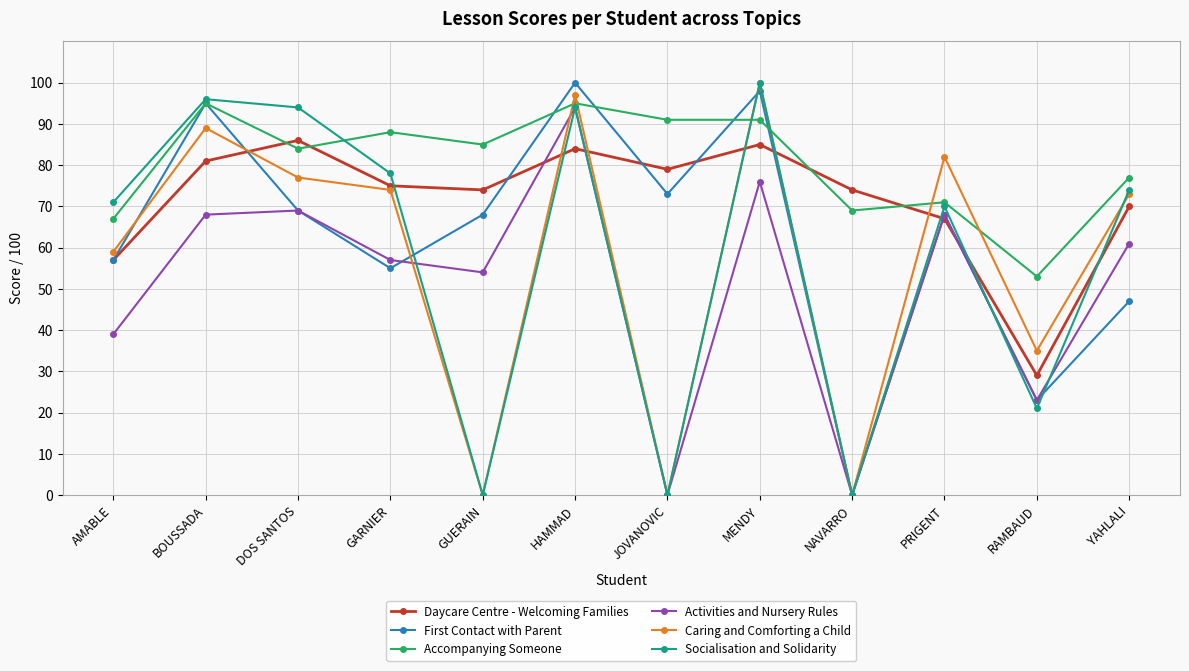

What is the sum of the Daycare Centre - Welcoming Families values at NAVARRO and RAMBAUD?

103